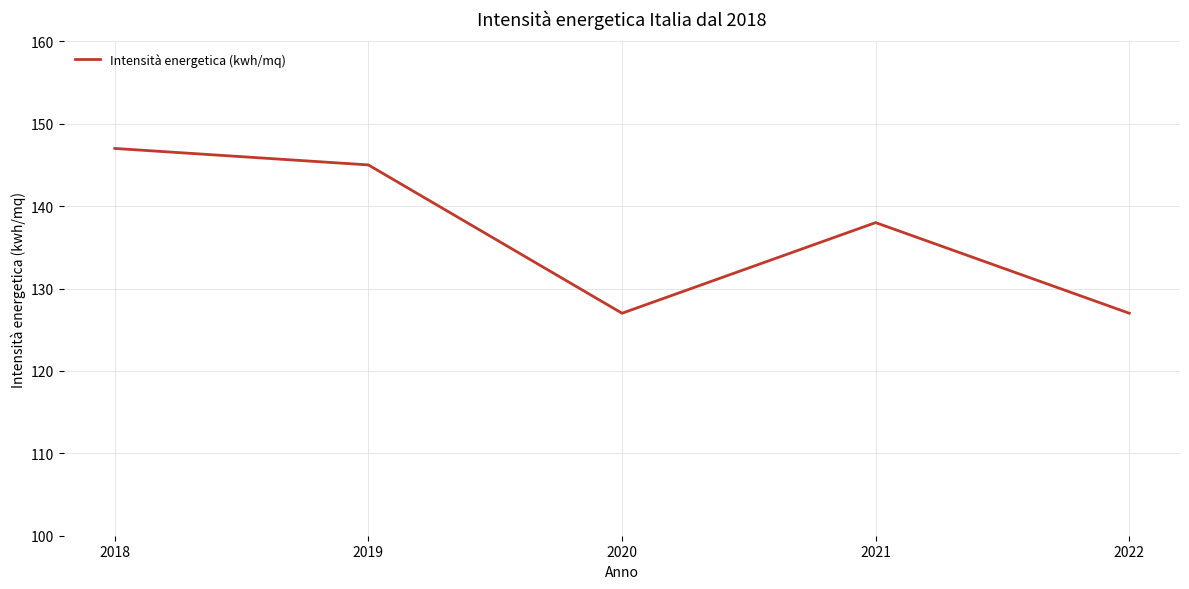

The chart shows a value of 62 at 2020. True or false?

False